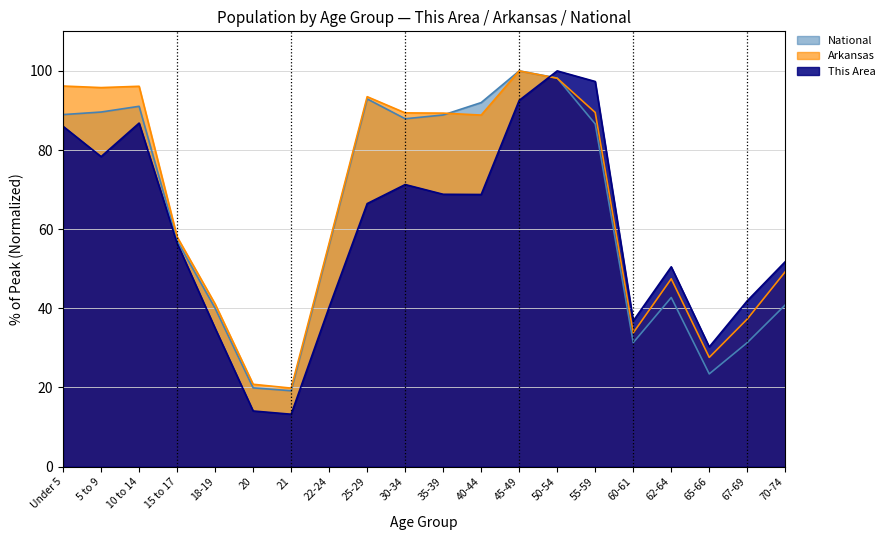

True or false: National has a value of 88.9 at 35-39.

True